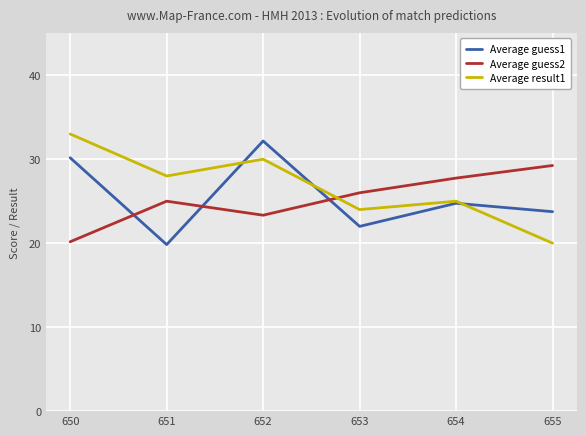

Does the chart have visible grid lines?

Yes